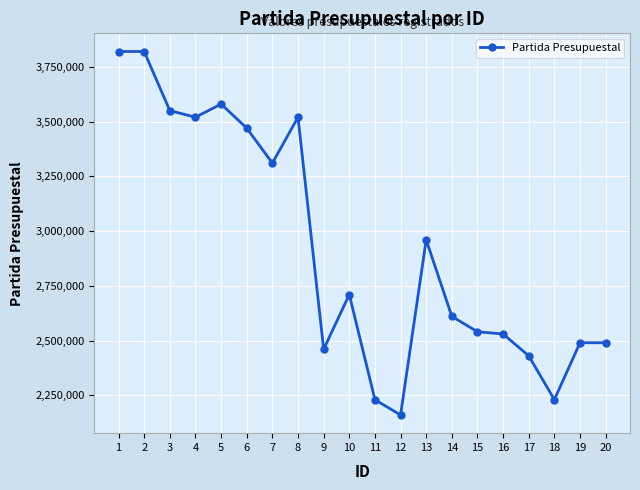

How many lines are shown in the chart?

1